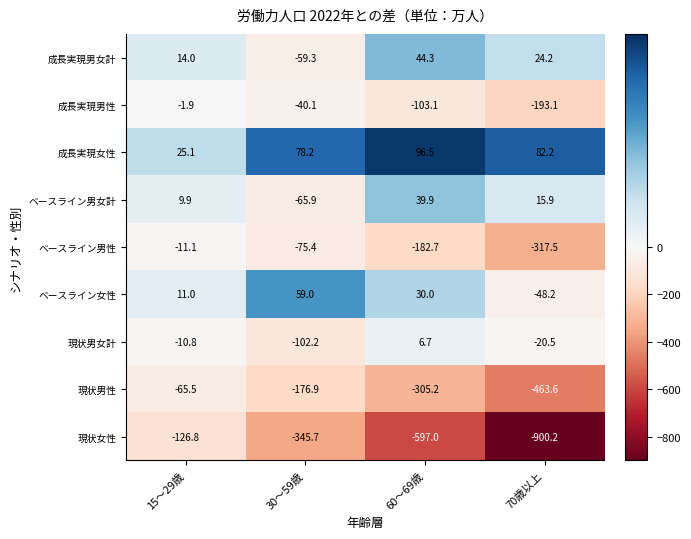

Is it true that ベースライン男性 equals -182.7 at 60～69歳?

True